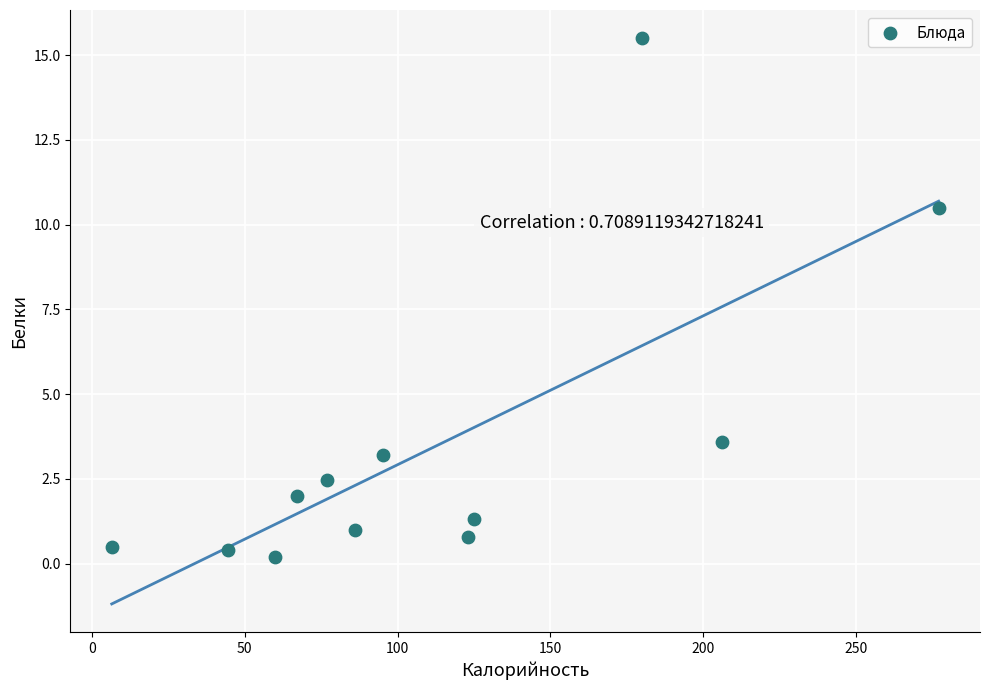

What is the average X value?

112.2